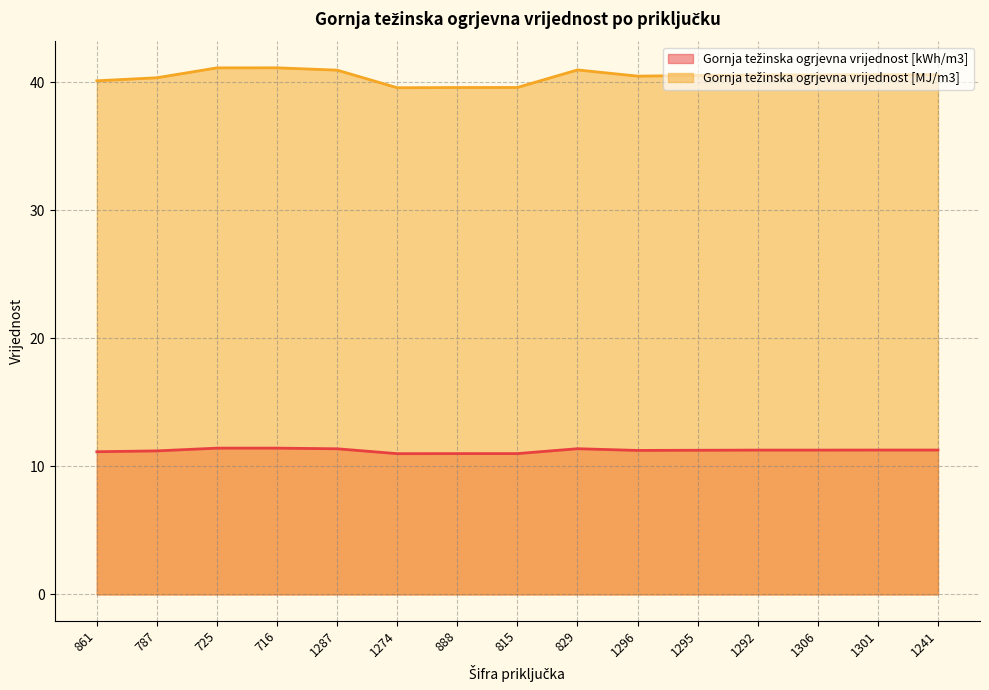

Reading left to right, list all the values displayed in this chart.

Gornja težinska ogrjevna vrijednost [kWh/m3]: 861=11.1	787=11.2	725=11.4	716=11.4	1287=11.4	1274=11.0	888=11.0	815=11.0	829=11.4	1296=11.2	1295=11.3	1292=11.3	1306=11.3	1301=11.3	1241=11.3
Gornja težinska ogrjevna vrijednost [MJ/m3]: 861=40.1	787=40.3	725=41.1	716=41.1	1287=40.9	1274=39.6	888=39.6	815=39.6	829=40.9	1296=40.5	1295=40.5	1292=40.6	1306=40.6	1301=40.6	1241=40.6